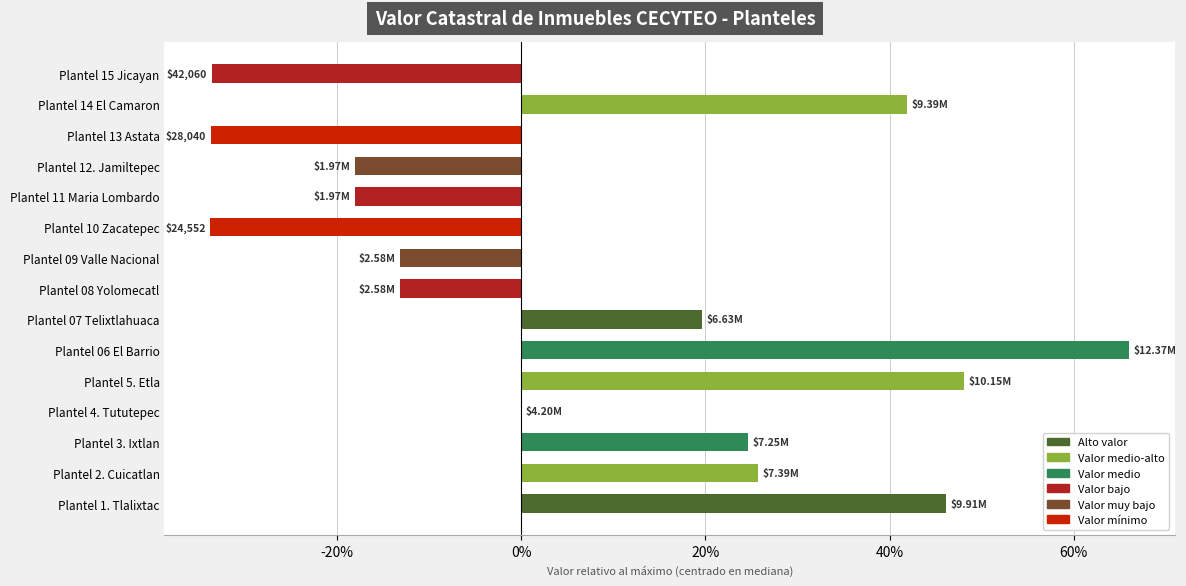

Where is the data nearest to the value 0?

Plantel 4. Tututepec